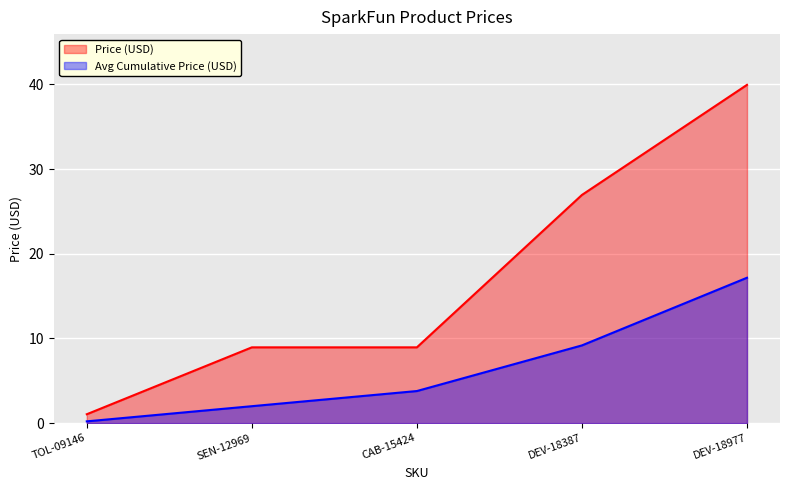

Between SEN-12969 and DEV-18977, which is larger?

DEV-18977